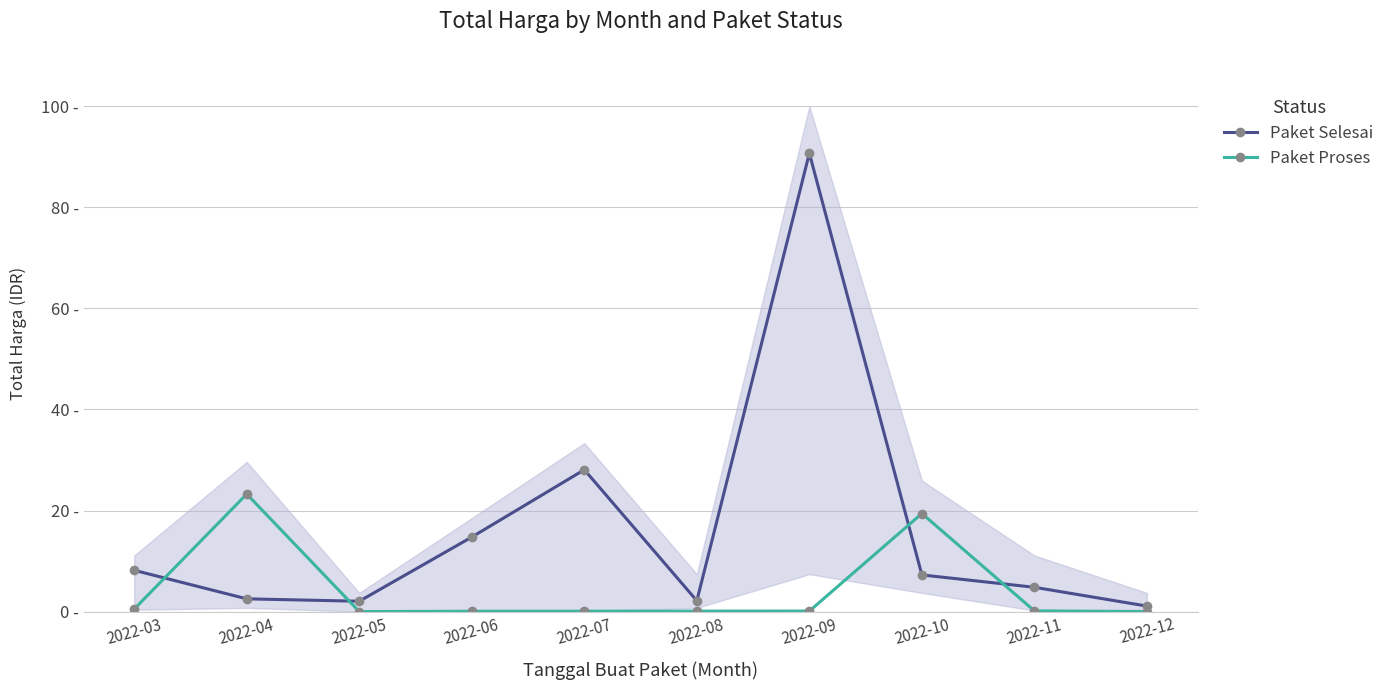

At which category does Paket Selesai reach its first local peak?

2022-07